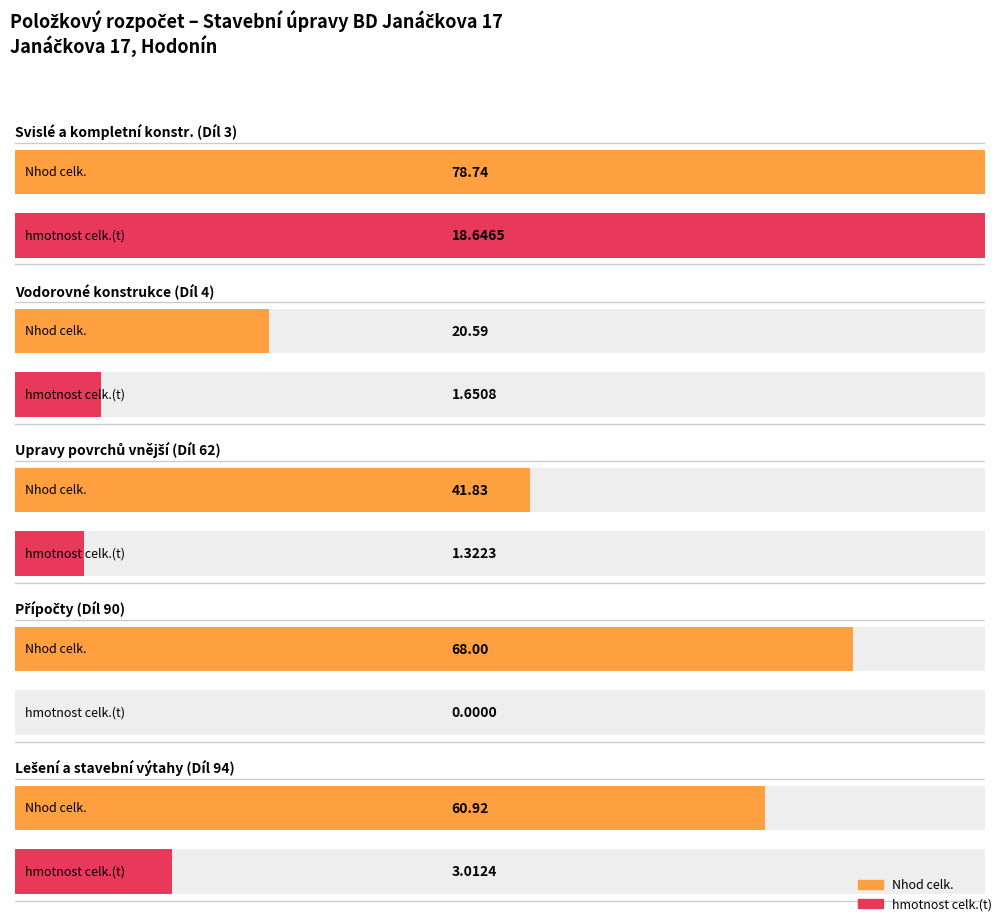

What are all the series names shown in the legend?

Nhod celk., hmotnost celk.(t)